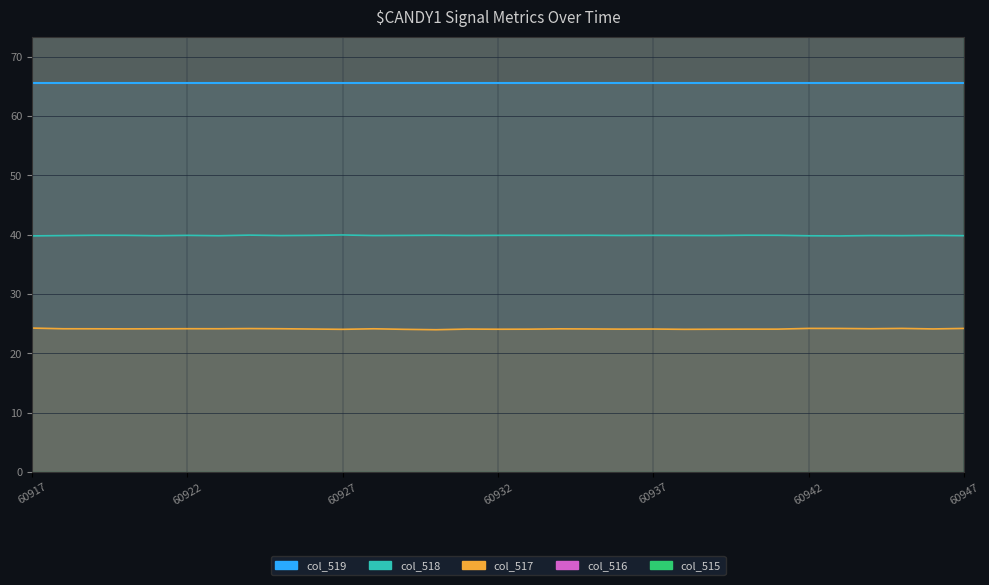

Is it true that col_516 equals 231.7 at 60932?

False